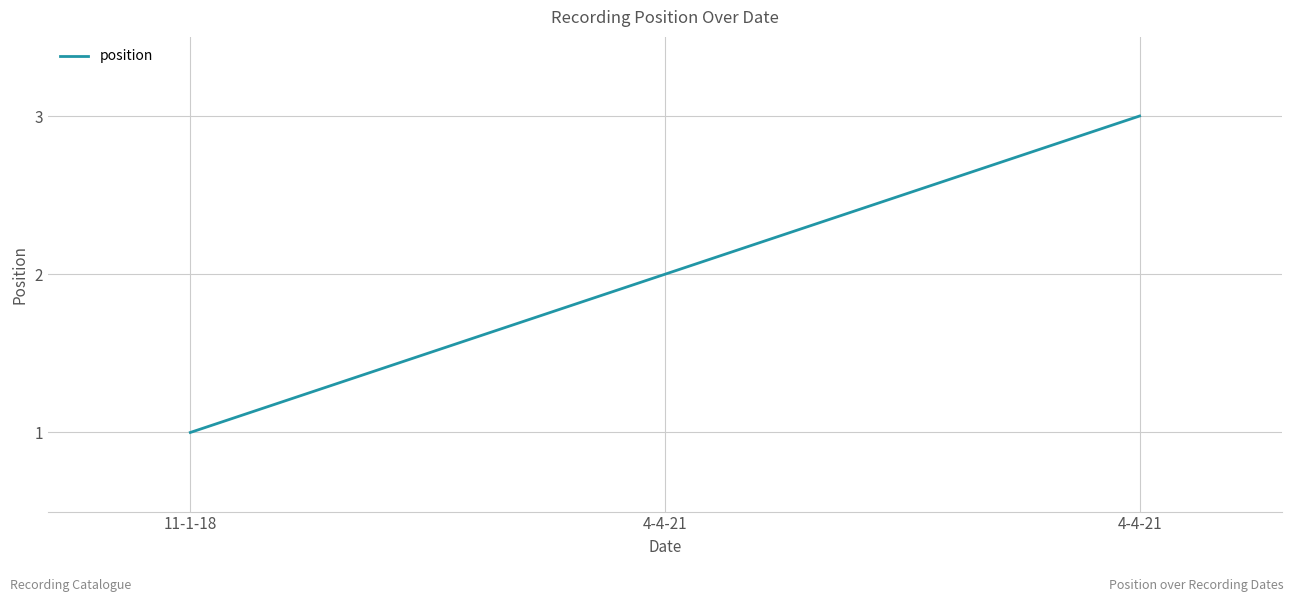

What is the label of the 3rd point from the left?

4-4-21